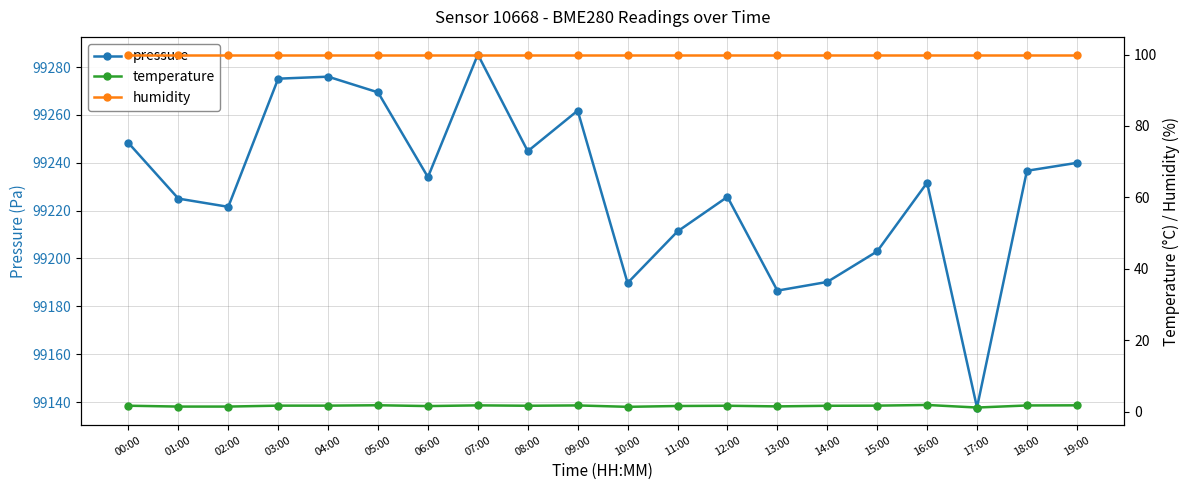

What is the total value across all series at 19:00?

99341.8